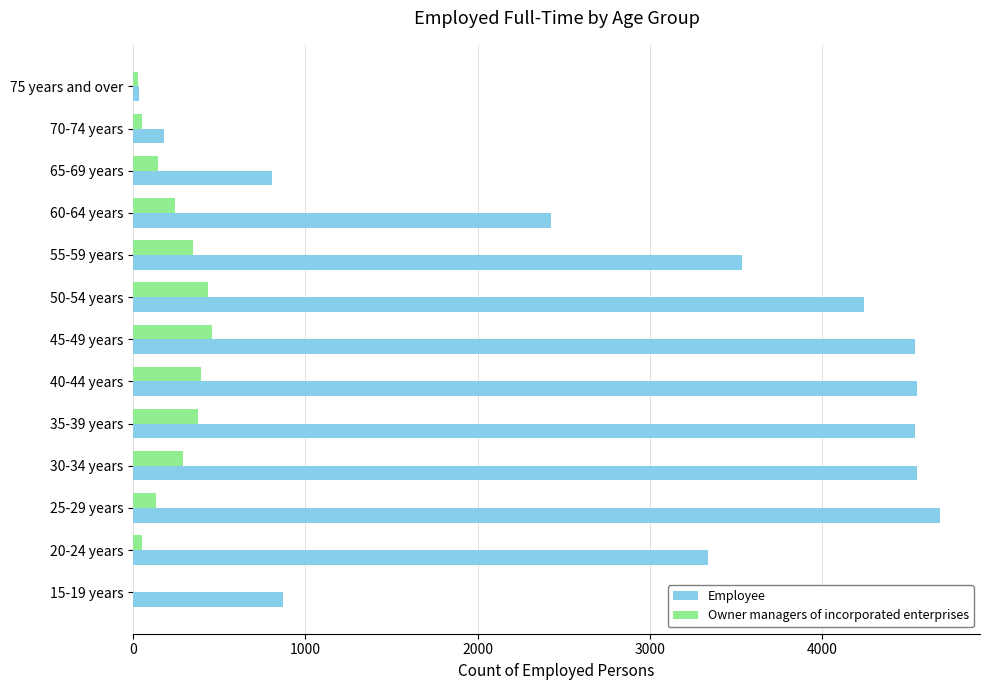

What is the maximum value for Employee?

4680